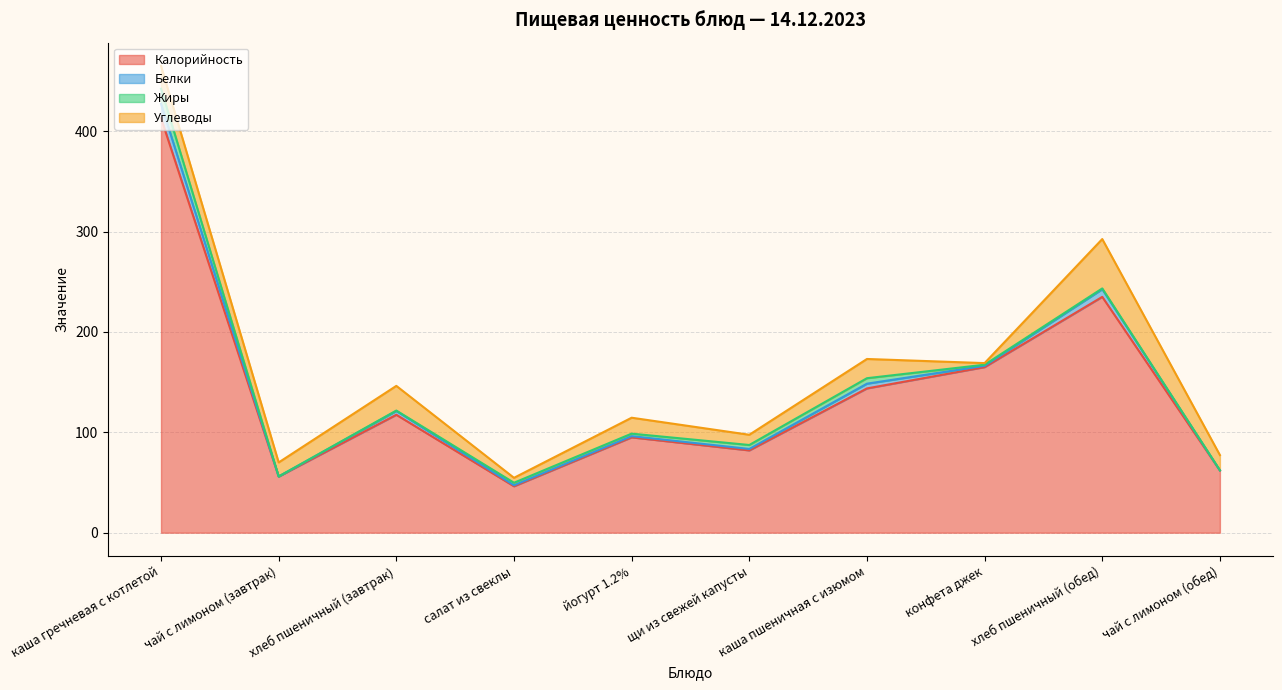

At which label does Жиры first exceed 2?

каша гречневая с котлетой